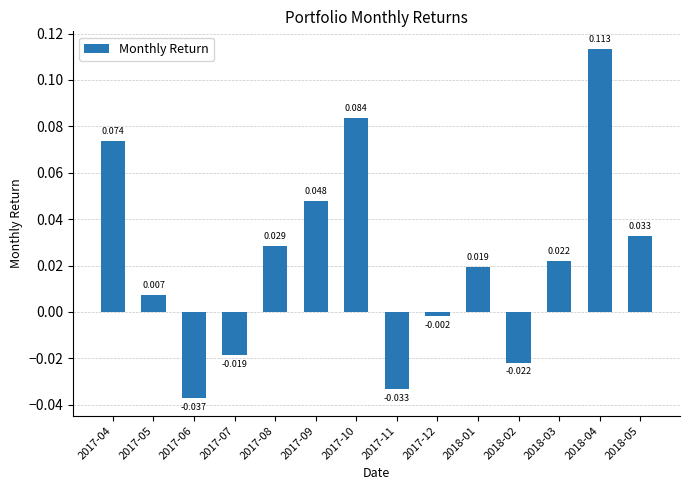

How many values exceed 0?

9